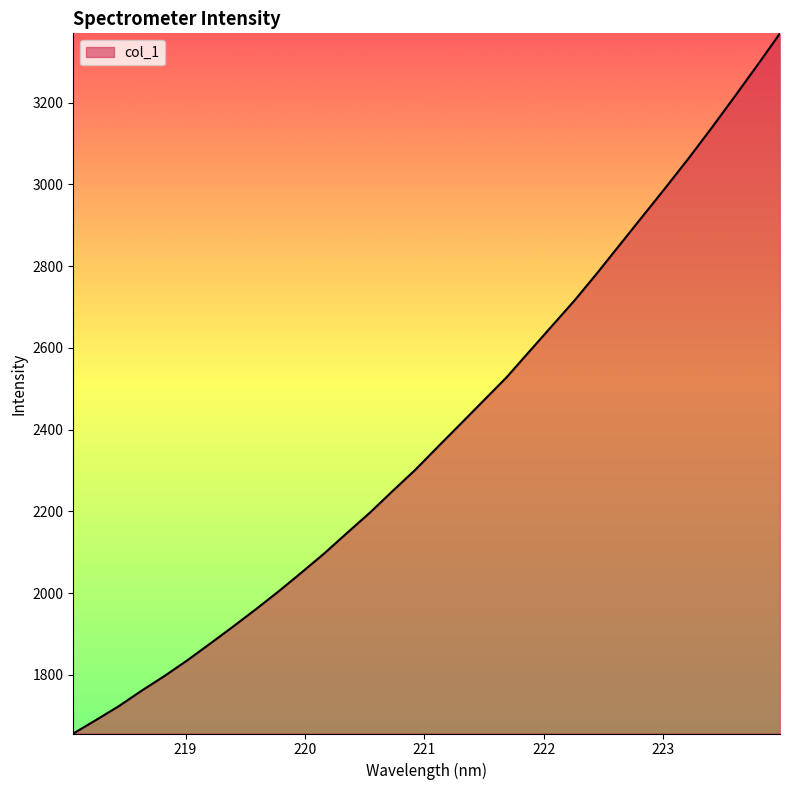

What is the greatest value displayed?

3369.8